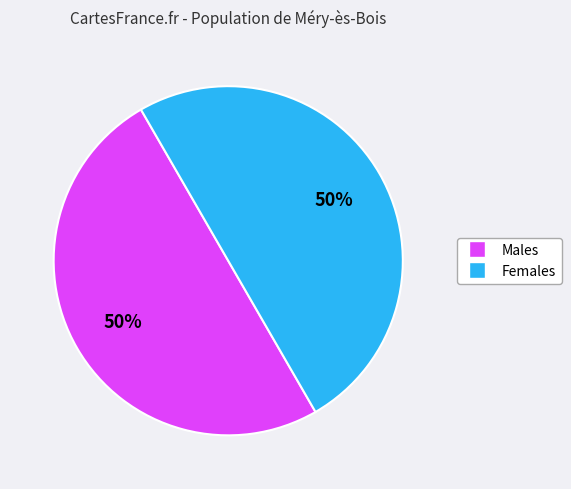

To the nearest percent, what is the average slice percentage?

50%